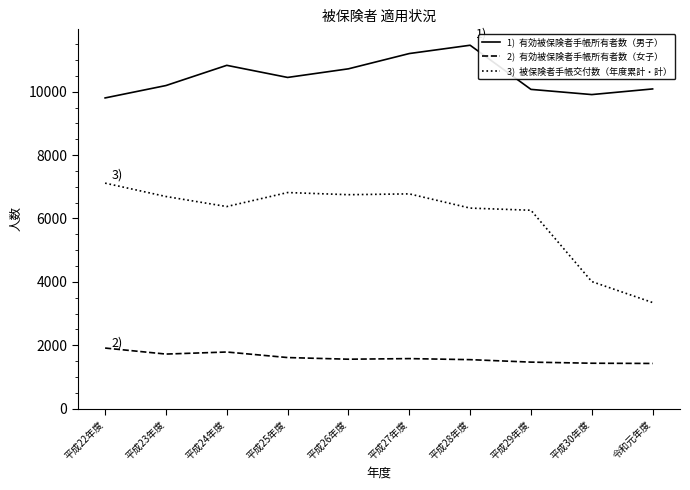

What is the difference between the highest and lowest values at 平成28年度?

9923